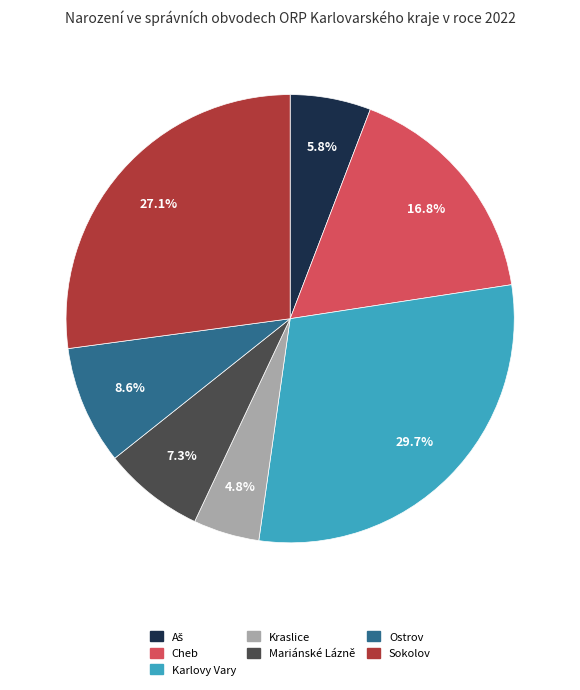

Does any single category account for the majority?

No